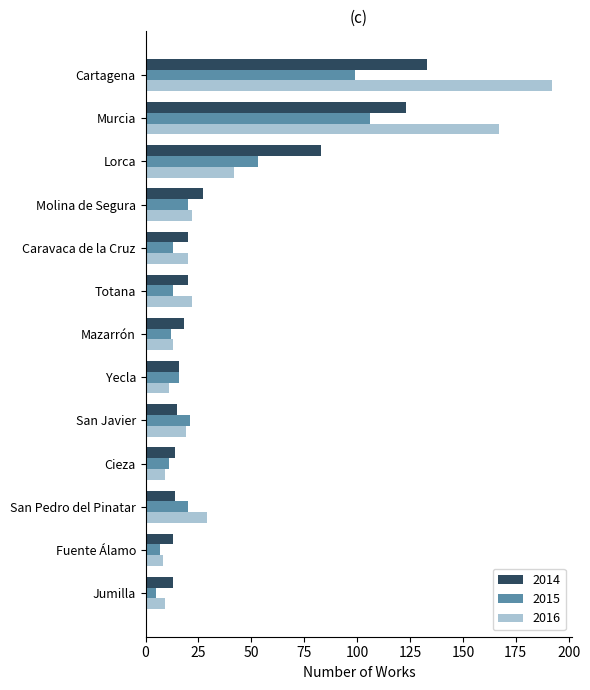

What is the greatest value displayed?

192